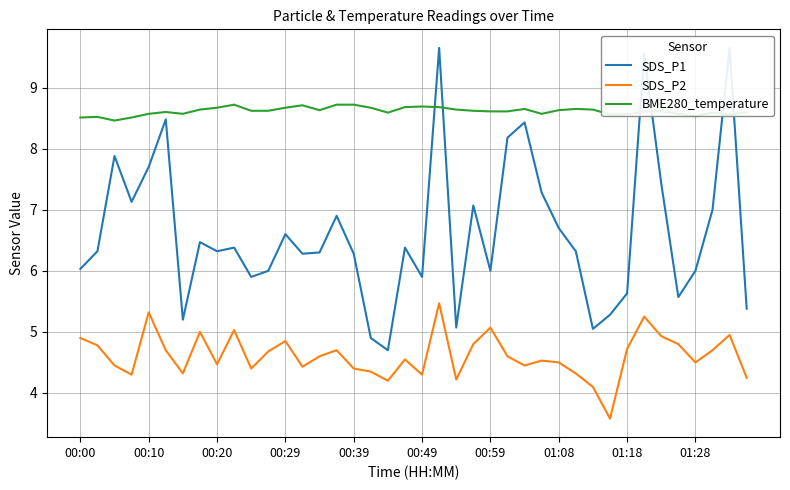

True or false: SDS_P1 and BME280_temperature cross at least once.

True